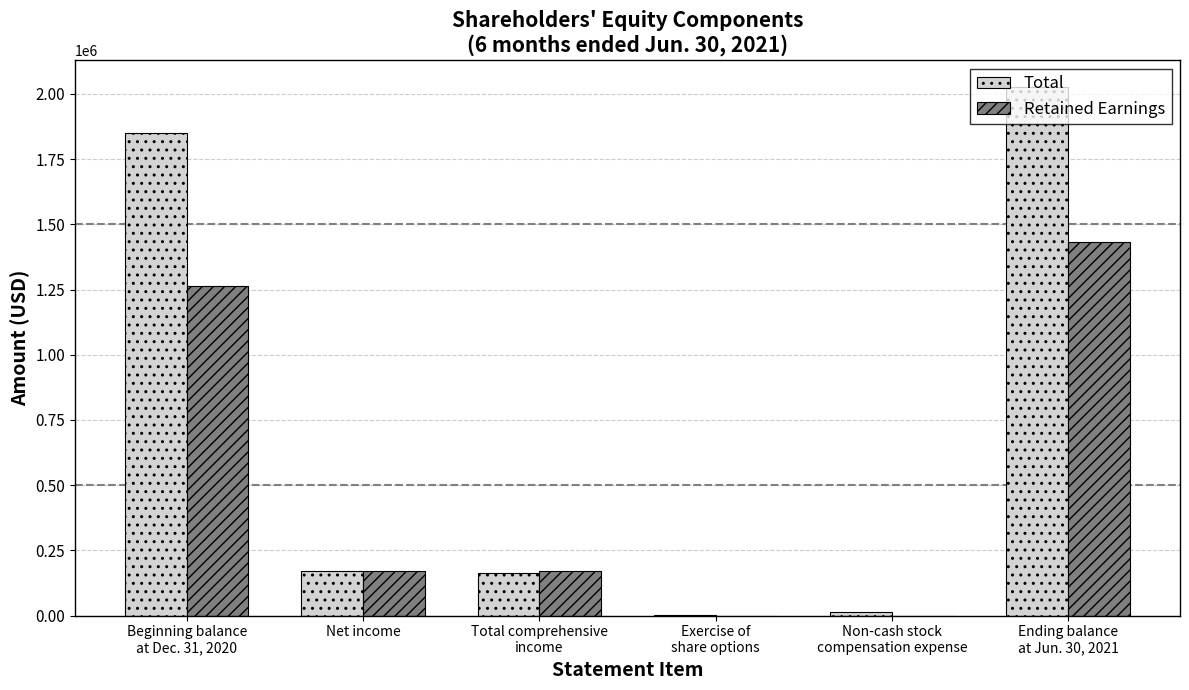

At which label does Total reach its peak?

Ending balance
at Jun. 30, 2021